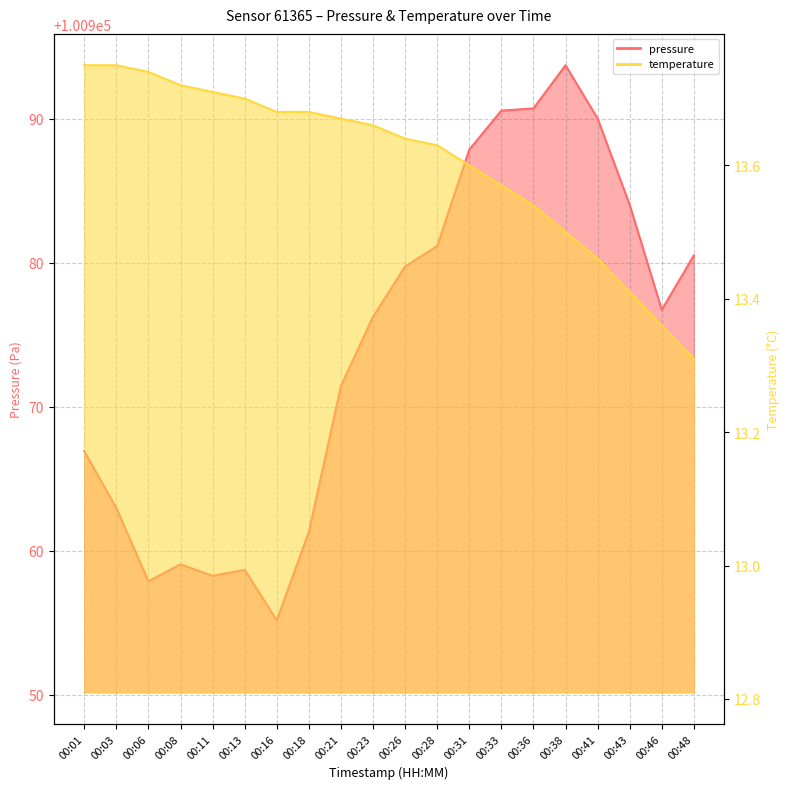

Where is temperature nearest to the value 13?

00:48